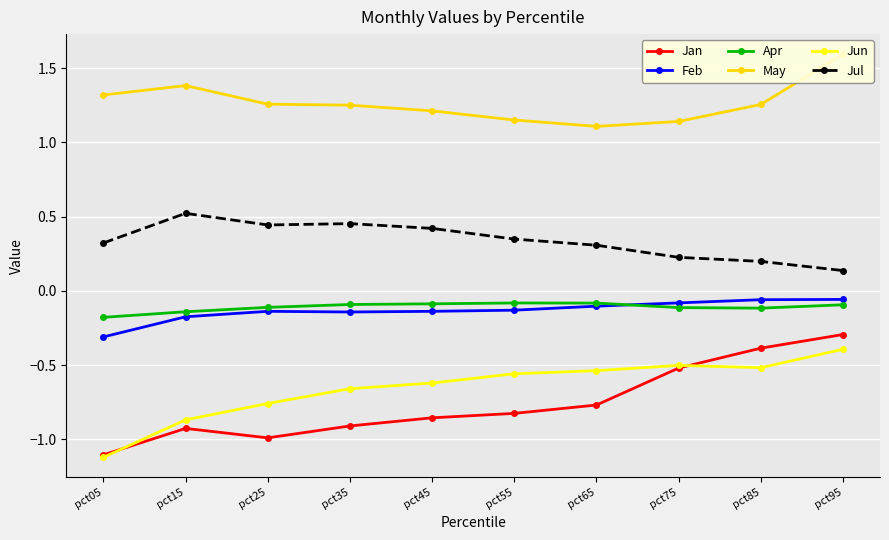

List the labels in order of Jan value, largest first.

pct95, pct85, pct75, pct65, pct55, pct45, pct35, pct15, pct25, pct05